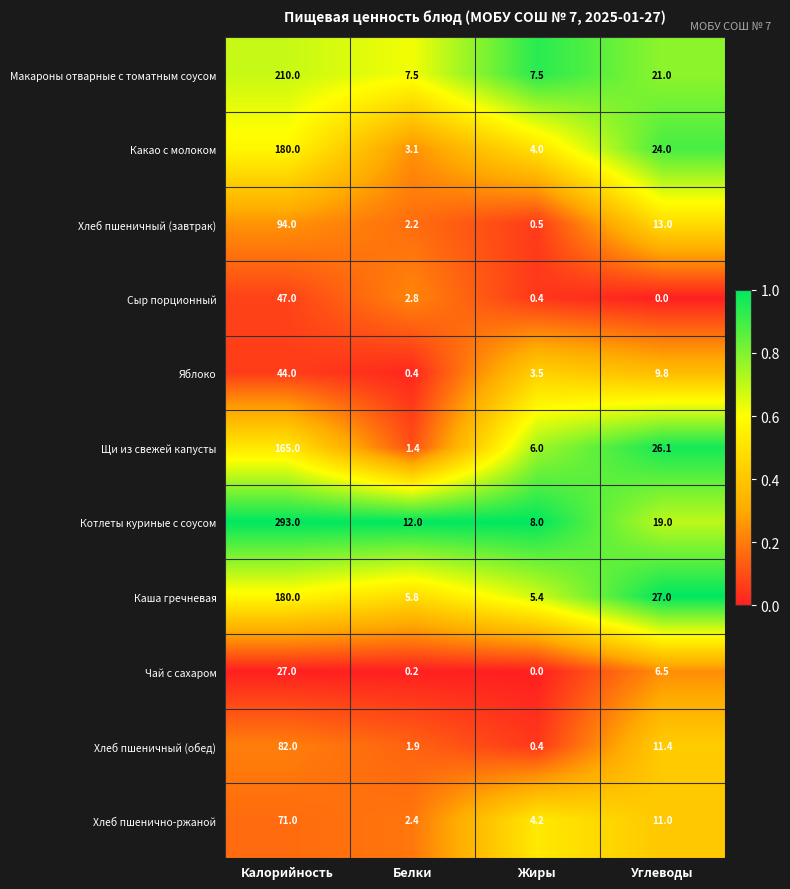

What is the difference between the maximum and minimum values in the Какао с молоком series?

176.9